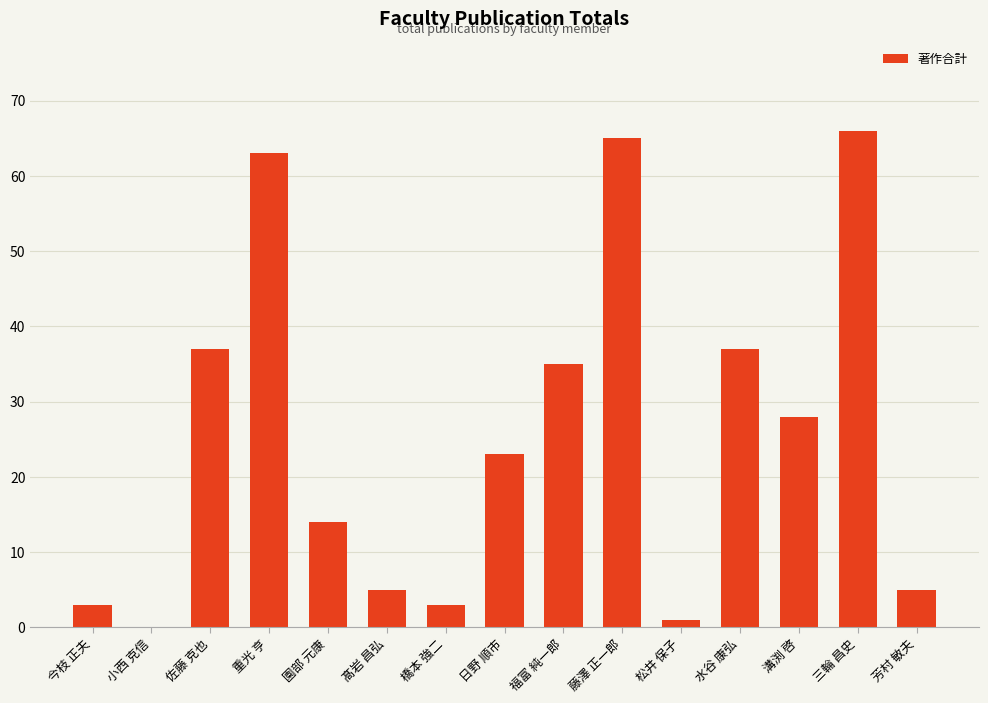

What is the greatest value displayed?

66